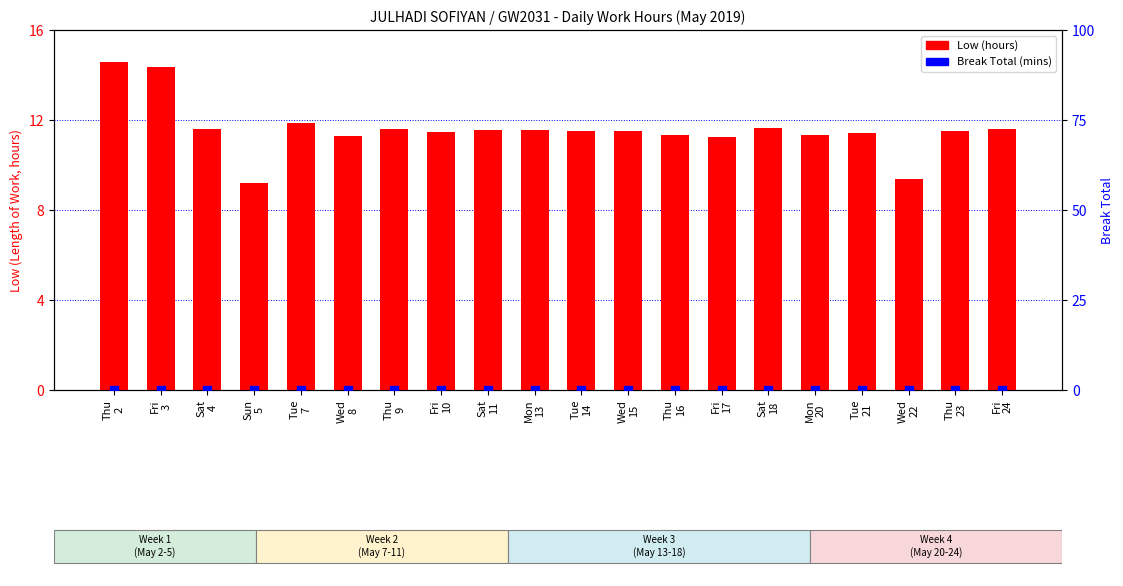

Which series has the largest total across all categories?

Low (hours)